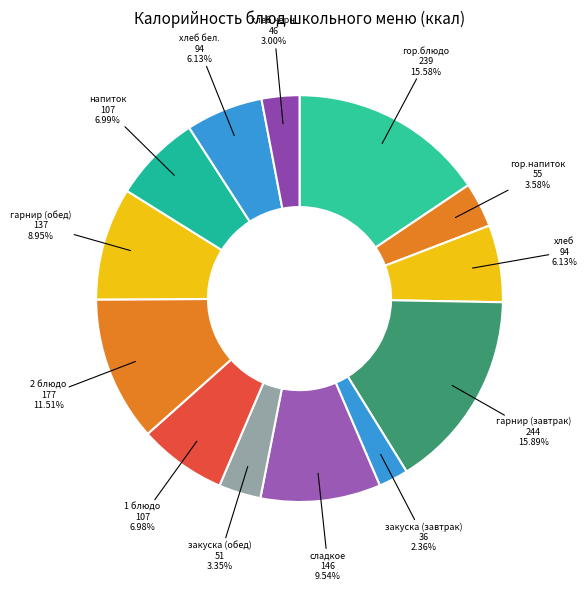

How many segments does this pie chart have?

13